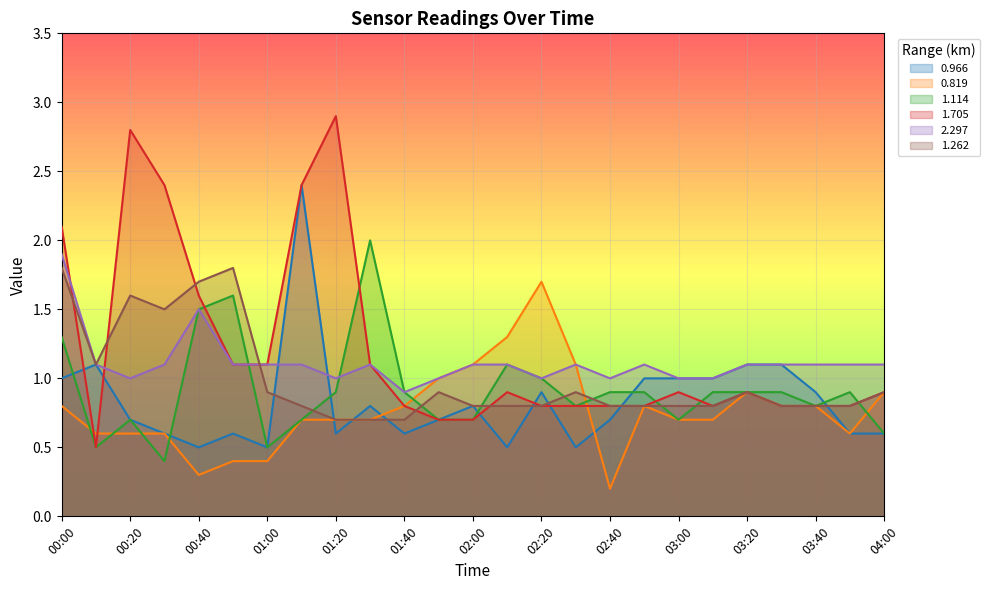

What is the label of the 12th point from the left?

01:50